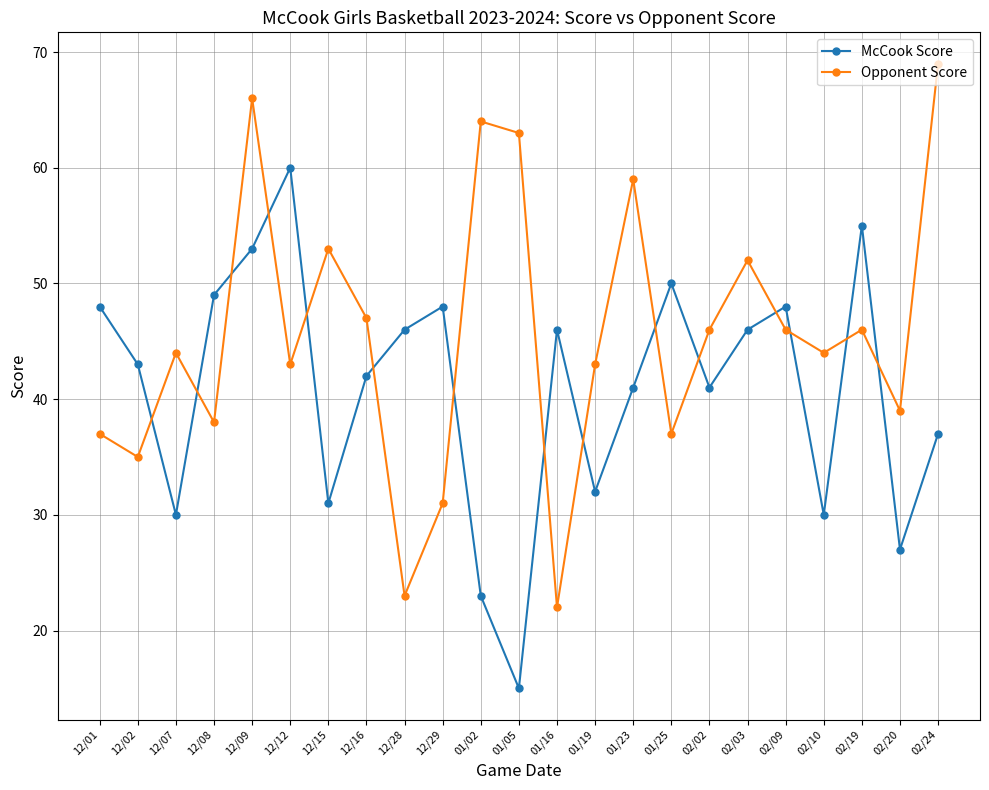

Reading right to left, what are all the values shown in this chart?

McCook Score: 02/24=37	02/20=27	02/19=55	02/10=30	02/09=48	02/03=46	02/02=41	01/25=50	01/23=41	01/19=32	01/16=46	01/05=15	01/02=23	12/29=48	12/28=46	12/16=42	12/15=31	12/12=60	12/09=53	12/08=49	12/07=30	12/02=43	12/01=48
Opponent Score: 02/24=69	02/20=39	02/19=46	02/10=44	02/09=46	02/03=52	02/02=46	01/25=37	01/23=59	01/19=43	01/16=22	01/05=63	01/02=64	12/29=31	12/28=23	12/16=47	12/15=53	12/12=43	12/09=66	12/08=38	12/07=44	12/02=35	12/01=37